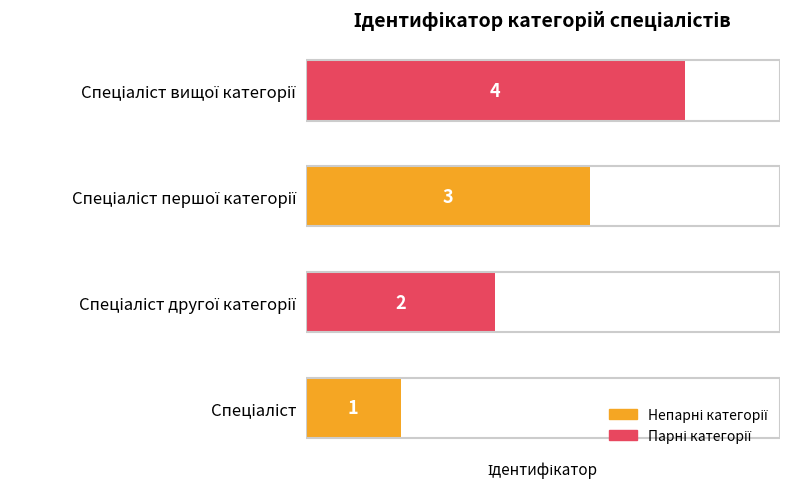

What is the difference between the second highest and minimum values?

2